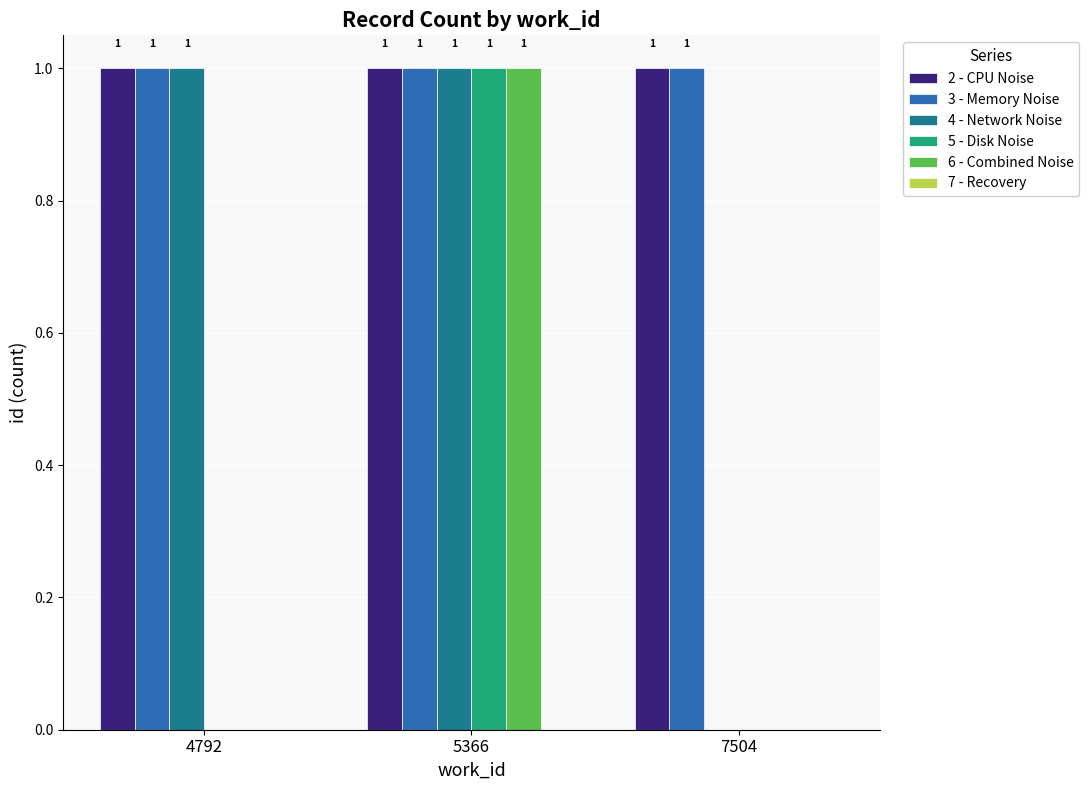

Reading left to right, list all the values displayed in this chart.

2 - CPU Noise: 4792=1	5366=1	7504=1
3 - Memory Noise: 4792=1	5366=1	7504=1
4 - Network Noise: 4792=1	5366=1	7504=0
5 - Disk Noise: 4792=0	5366=1	7504=0
6 - Combined Noise: 4792=0	5366=1	7504=0